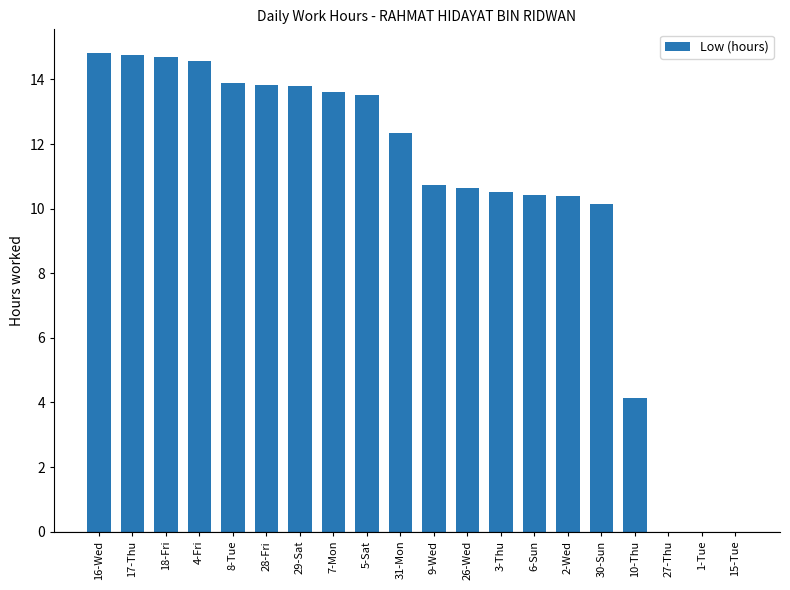

At which label does the data first exceed 12?

16-Wed